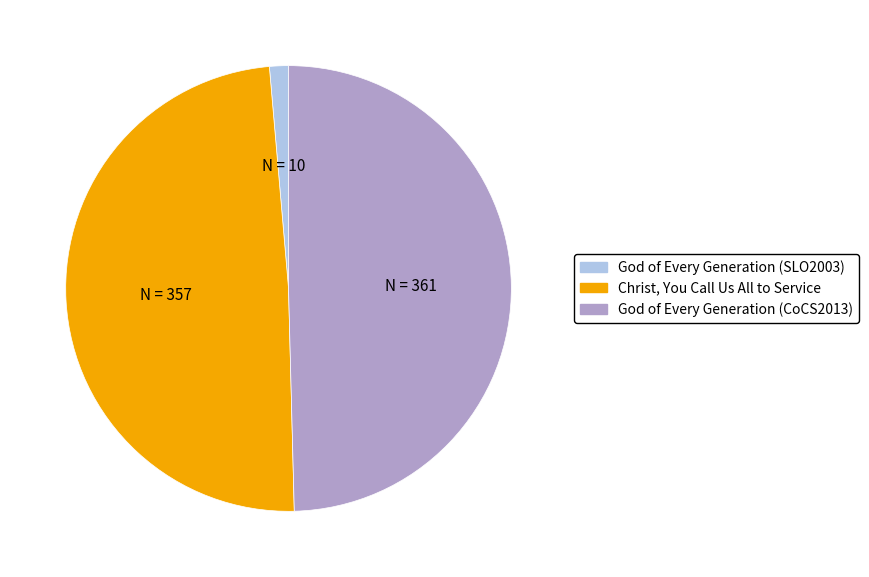

The God of Every Generation (SLO2003) slice represents 1% of the pie. True or false?

True